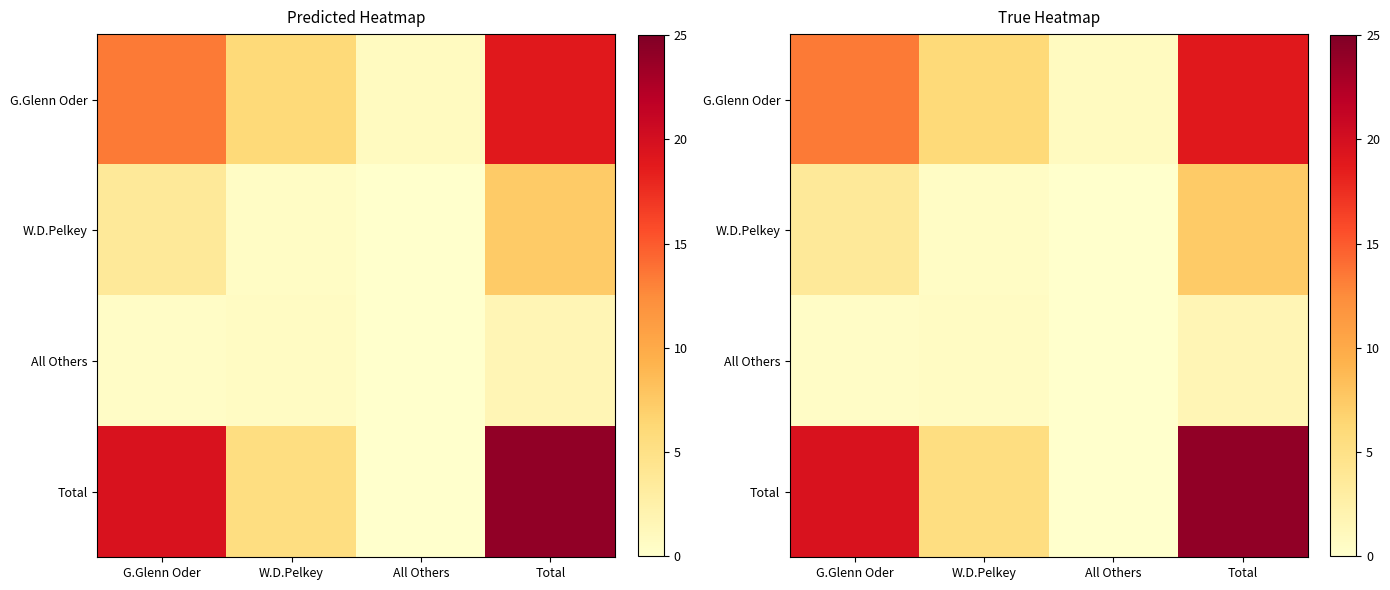

What is the sum of all G.Glenn Oder values?

39.1